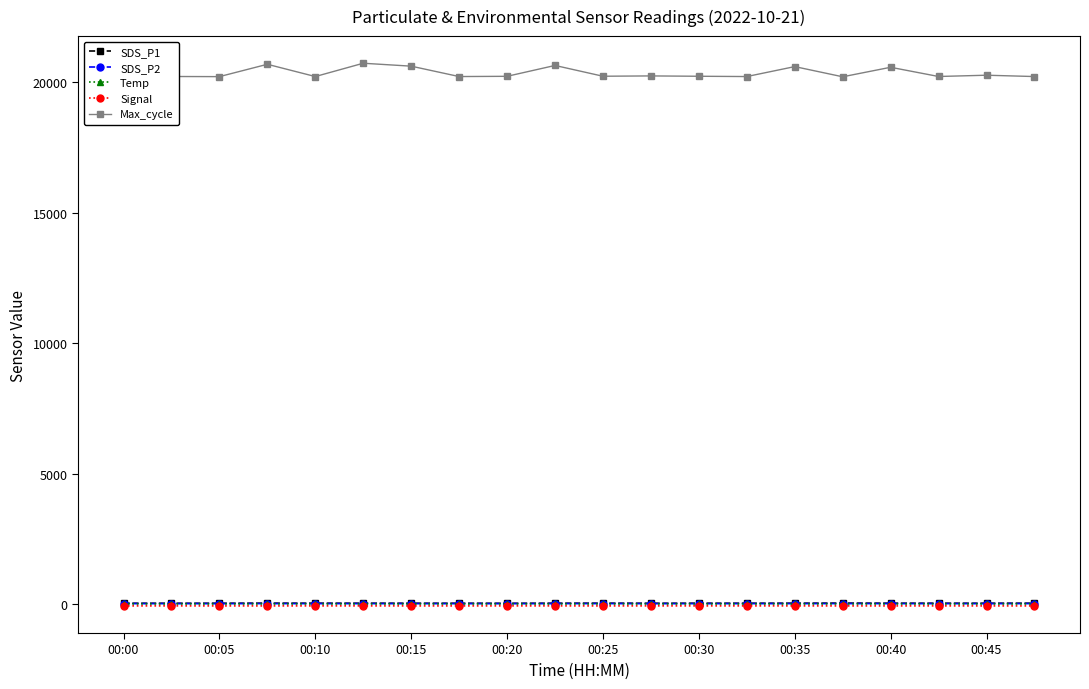

What is the highest value of the Max_cycle series?

20724.0